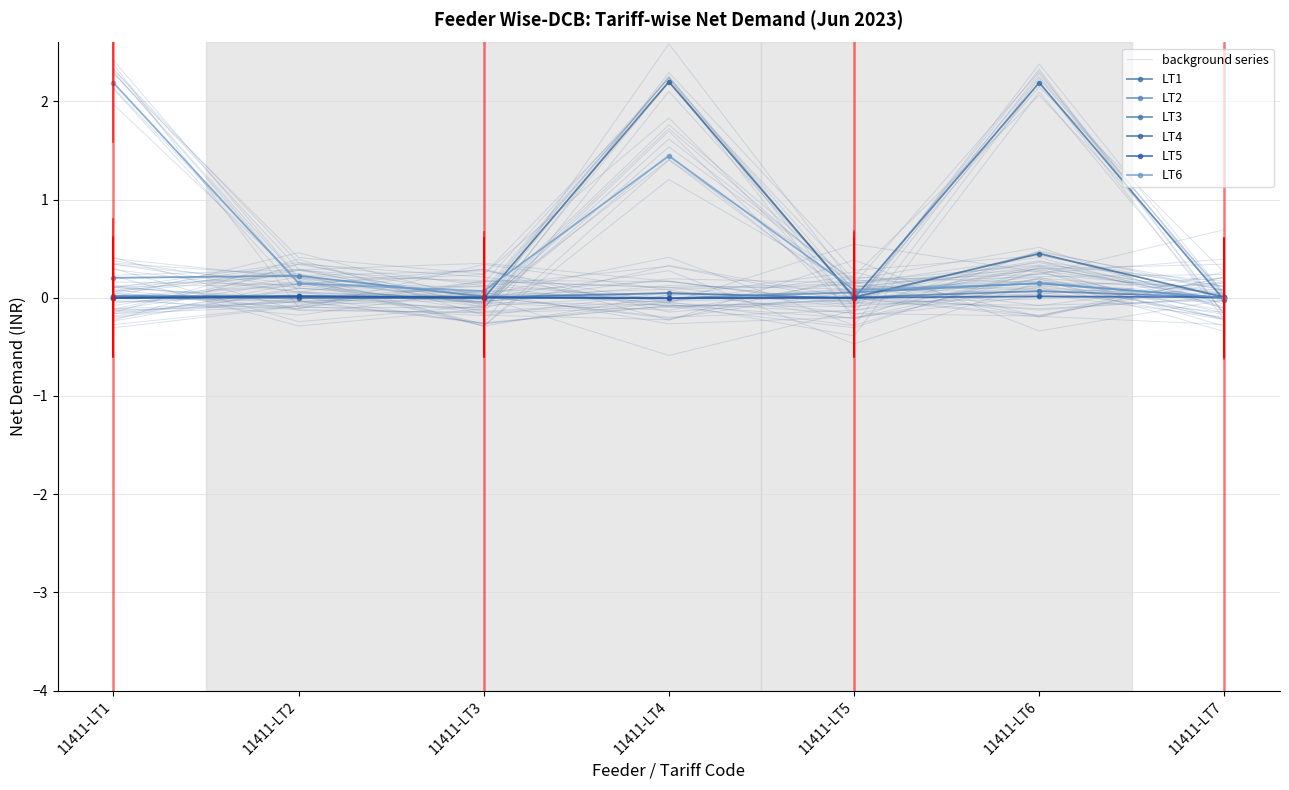

Which label corresponds to the largest value in the chart?

11411-LT4